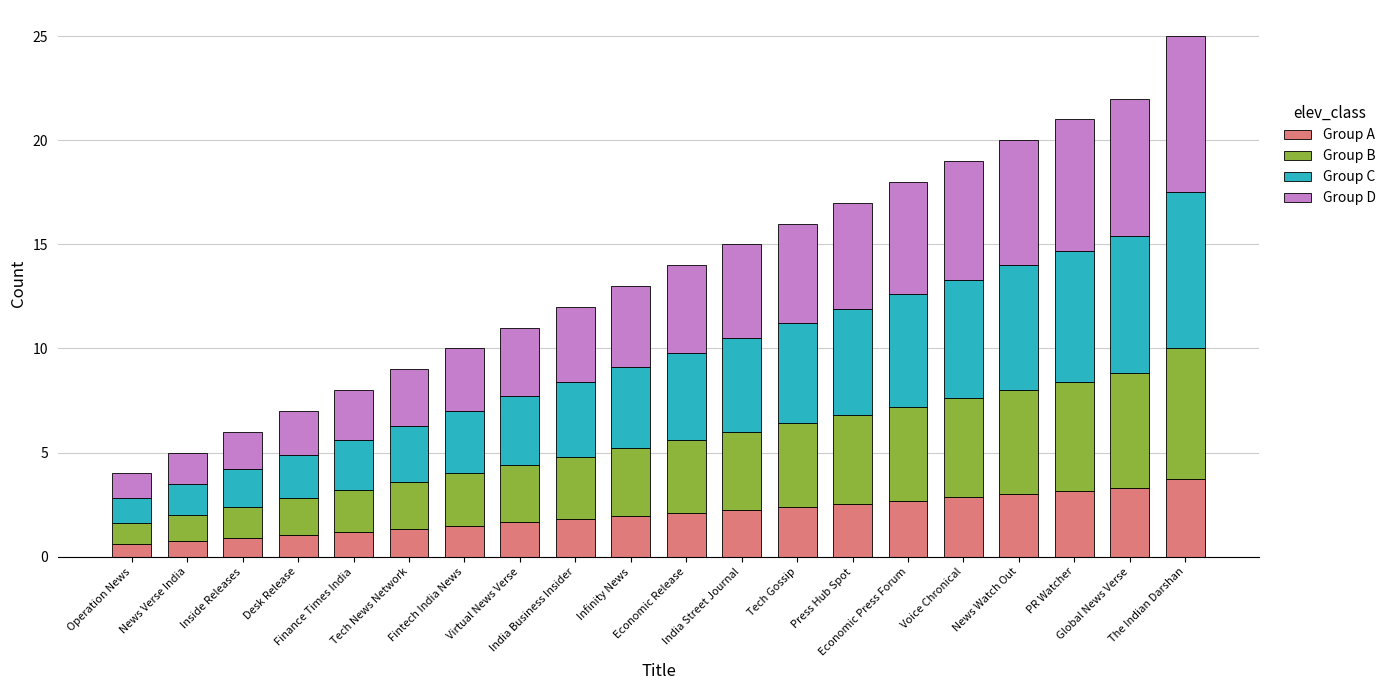

What is the minimum value for Group A?

0.6